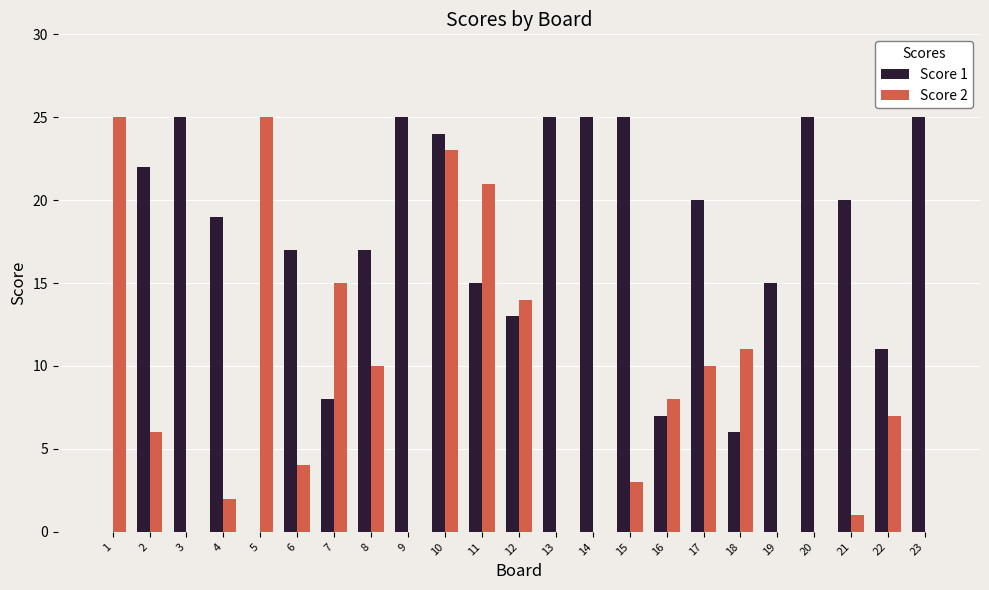

Reading left to right, list all the values displayed in this chart.

Score 1: 1=0	2=22	3=25	4=19	5=0	6=17	7=8	8=17	9=25	10=24	11=15	12=13	13=25	14=25	15=25	16=7	17=20	18=6	19=15	20=25	21=20	22=11	23=25
Score 2: 1=25	2=6	3=0	4=2	5=25	6=4	7=15	8=10	9=0	10=23	11=21	12=14	13=0	14=0	15=3	16=8	17=10	18=11	19=0	20=0	21=1	22=7	23=0